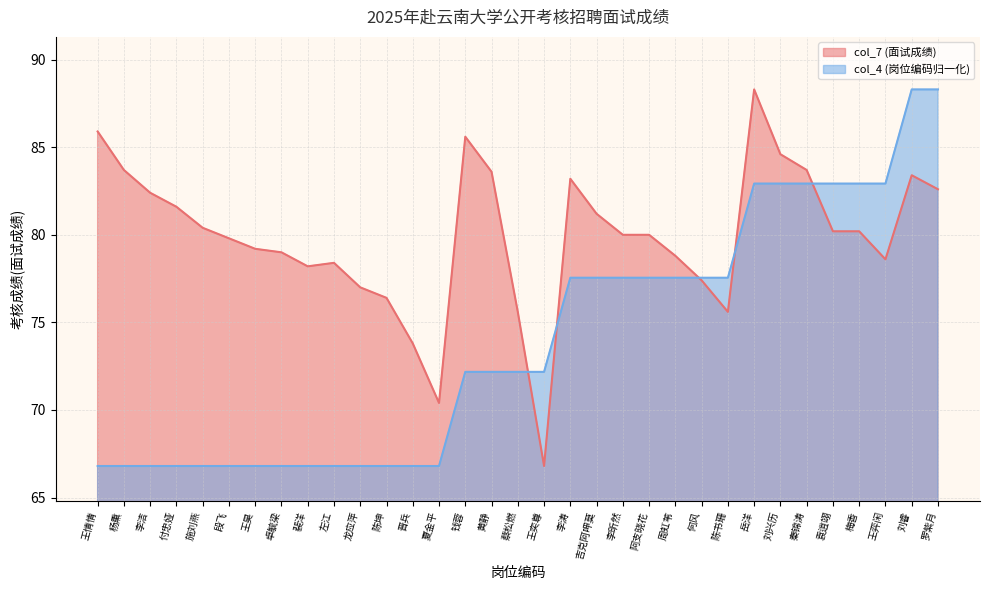

How many data points does each series have?

33